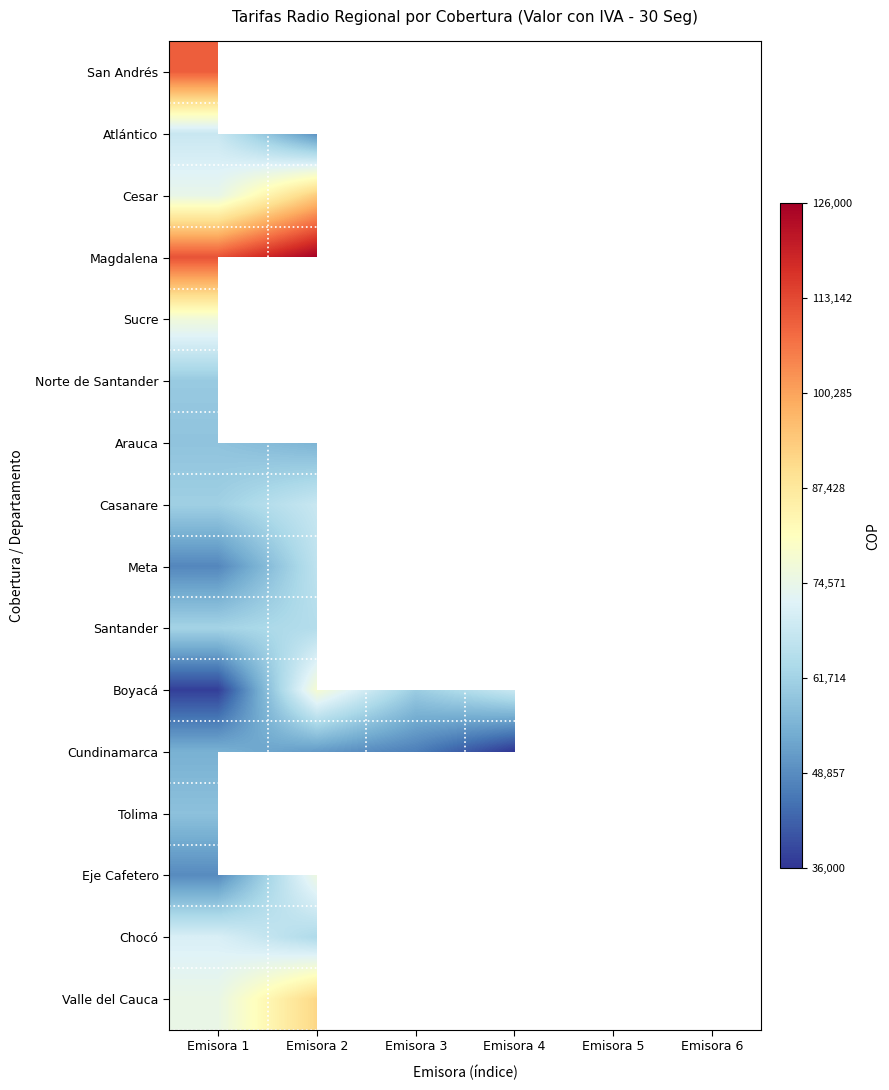

What is the total value across all series at Emisora 1?

1076541.4